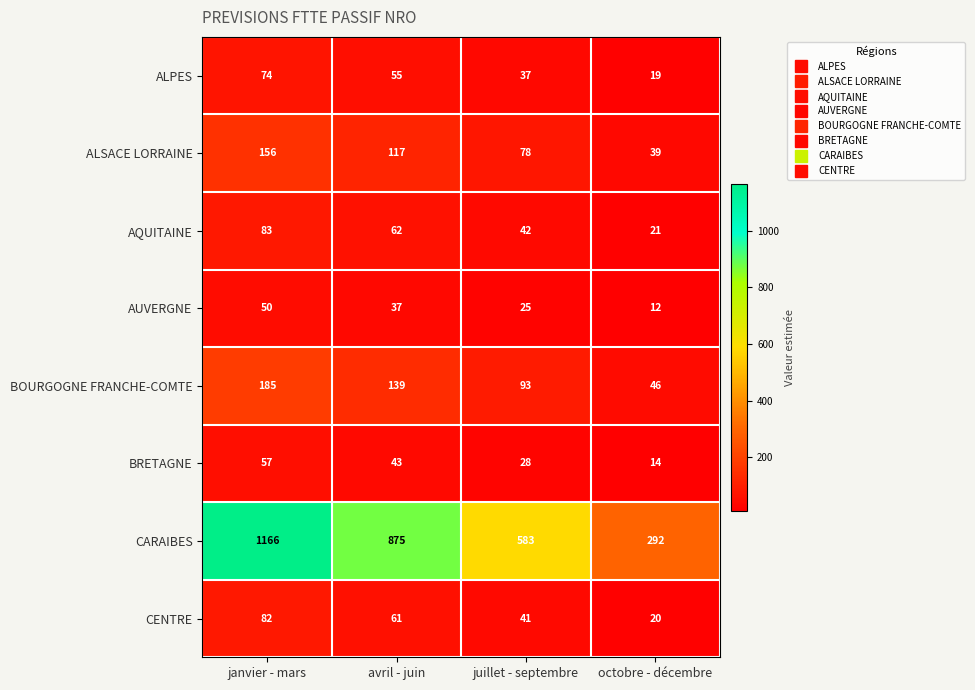

How many values in the BRETAGNE series are below 43?

2